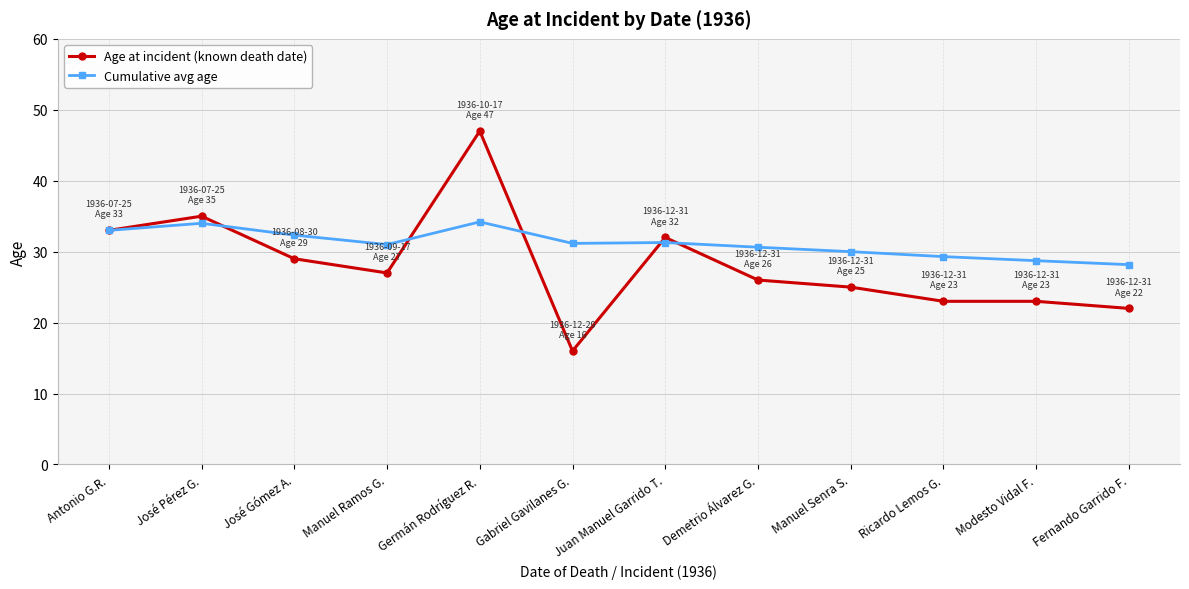

What is the label of the 9th point from the left?

Manuel Senra S.